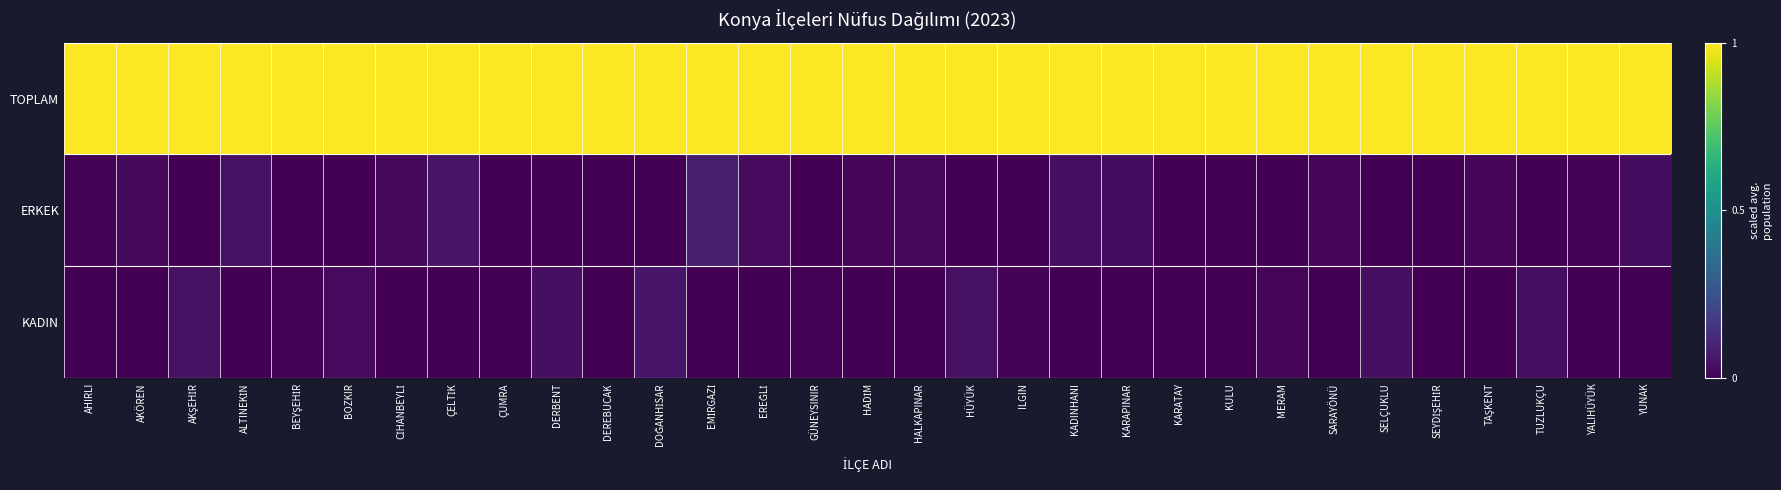

What is the total value across all series at HADİM?

1.0